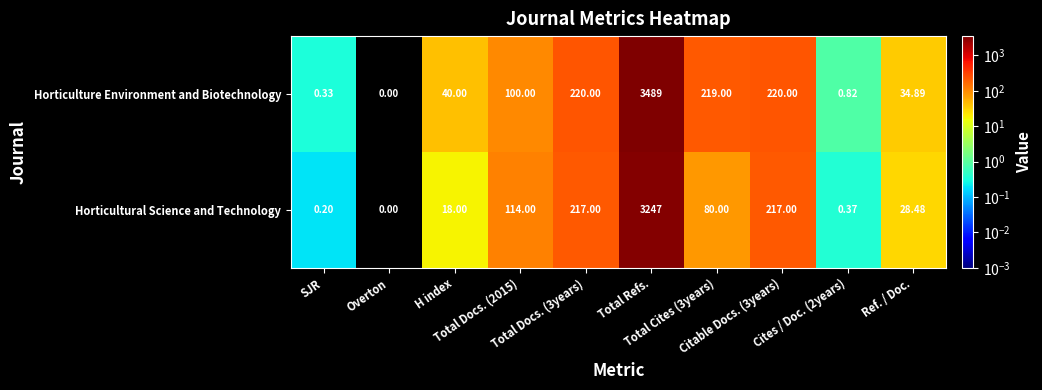

Rank the series by their average value, from lowest to highest.

Horticultural Science and Technology, Horticulture Environment and Biotechnology